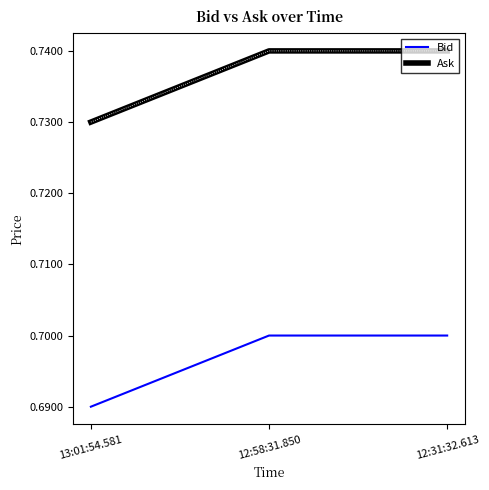

What position from the right is 12:58:31.850?

2